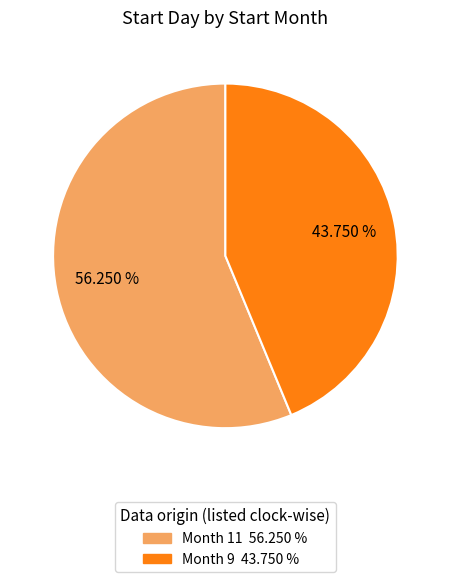

Does any single category account for the majority?

Yes